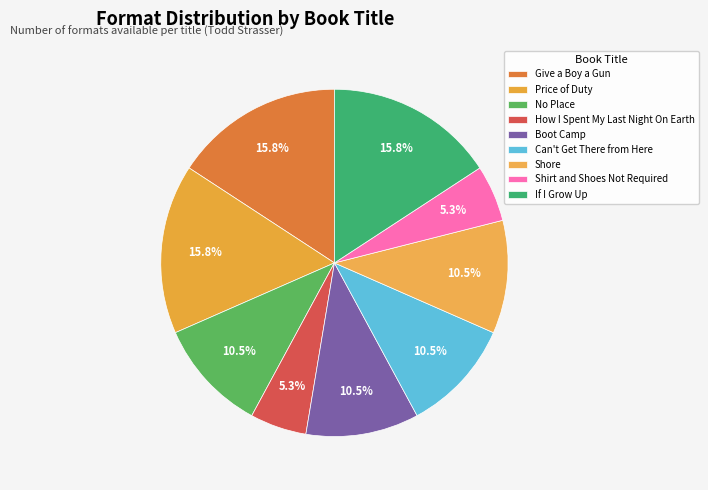

The Can't Get There from Here slice represents 4% of the pie. True or false?

False